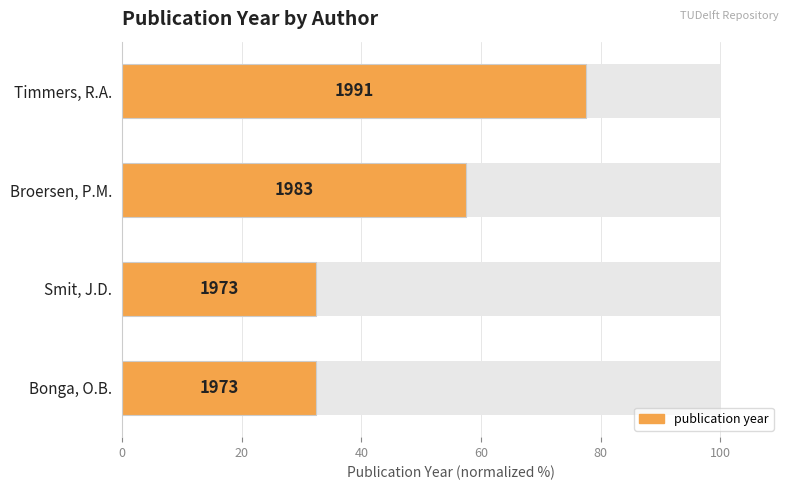

Approximately how many times larger is the value at Smit, J.D. compared to Broersen, P.M.?

0.6